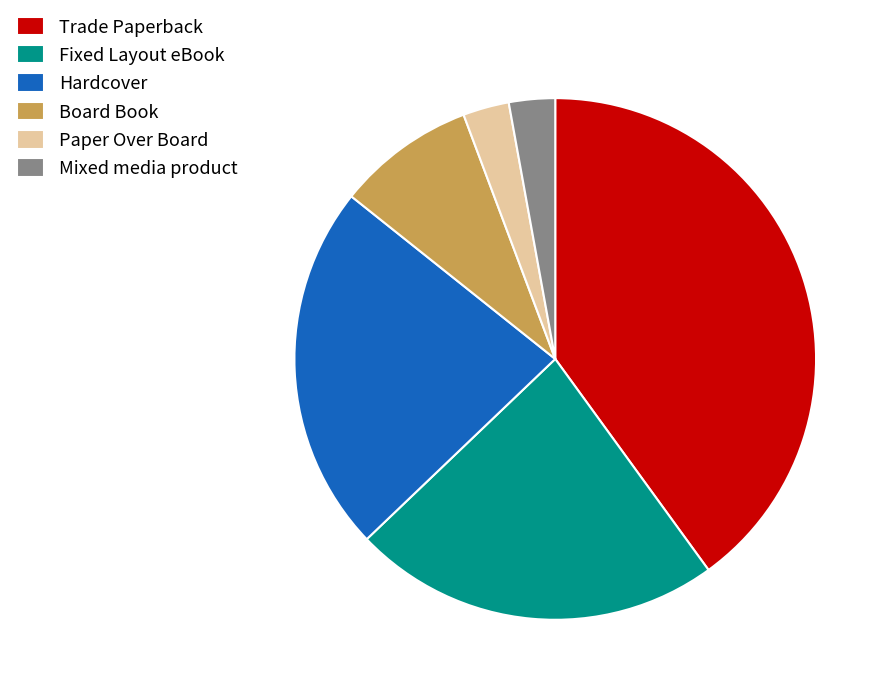

Count the number of slices in the pie.

6